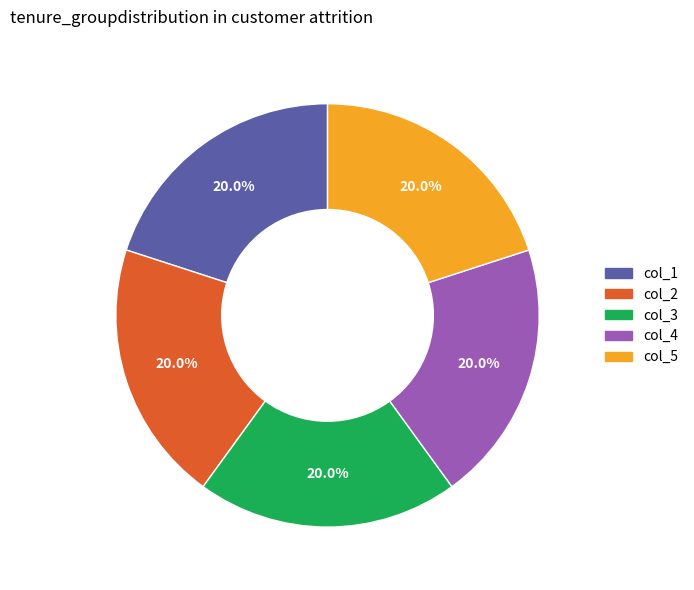

Is it true that col_1 is 36% of the pie?

False